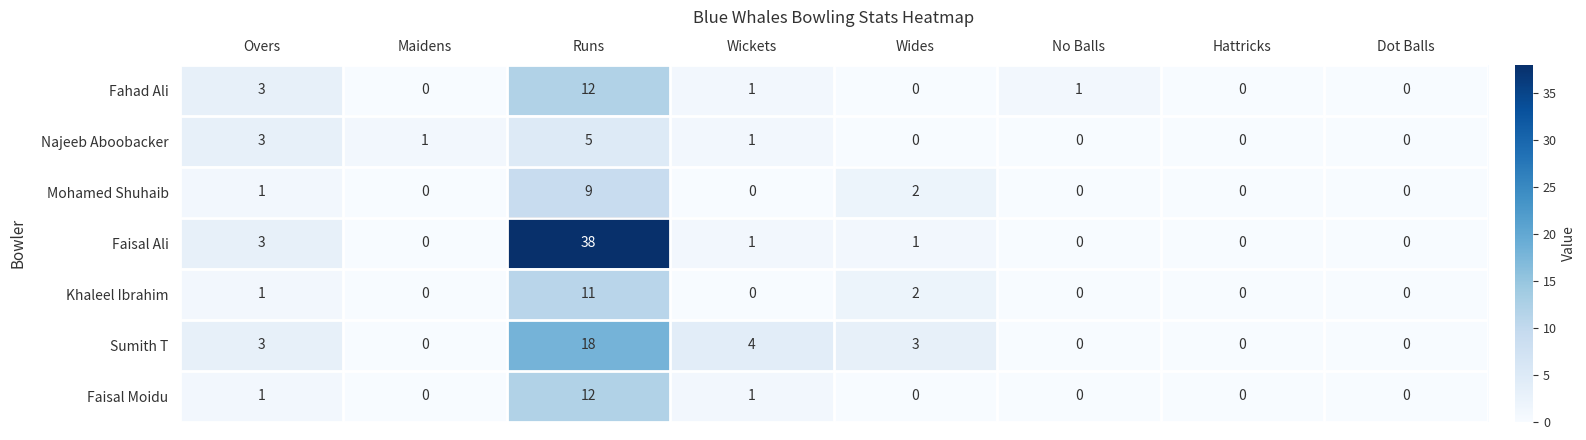

Is it true that Najeeb Aboobacker equals 0 at Maidens?

False